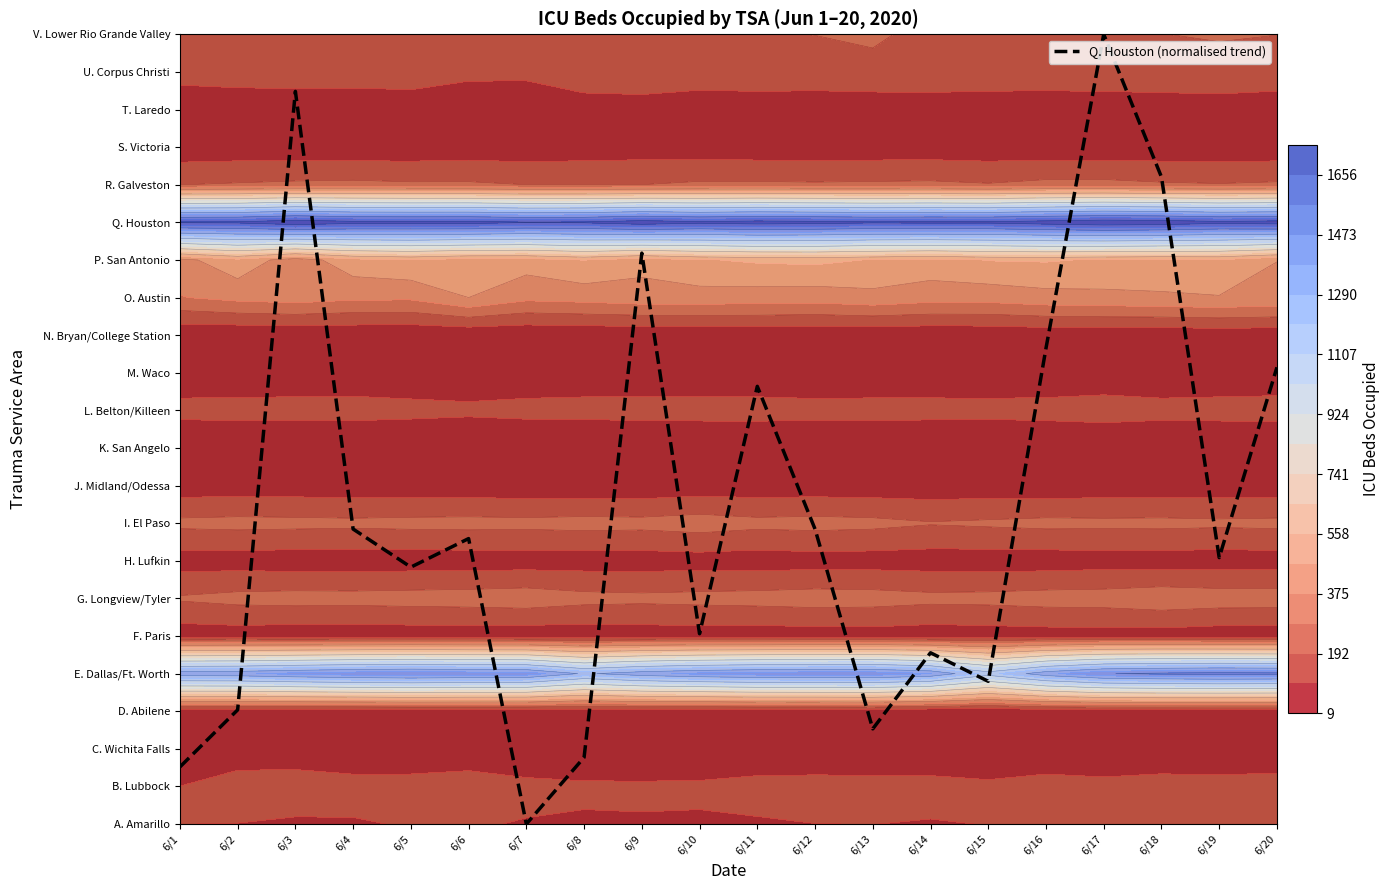

Which category has the highest value across all series?

6/17